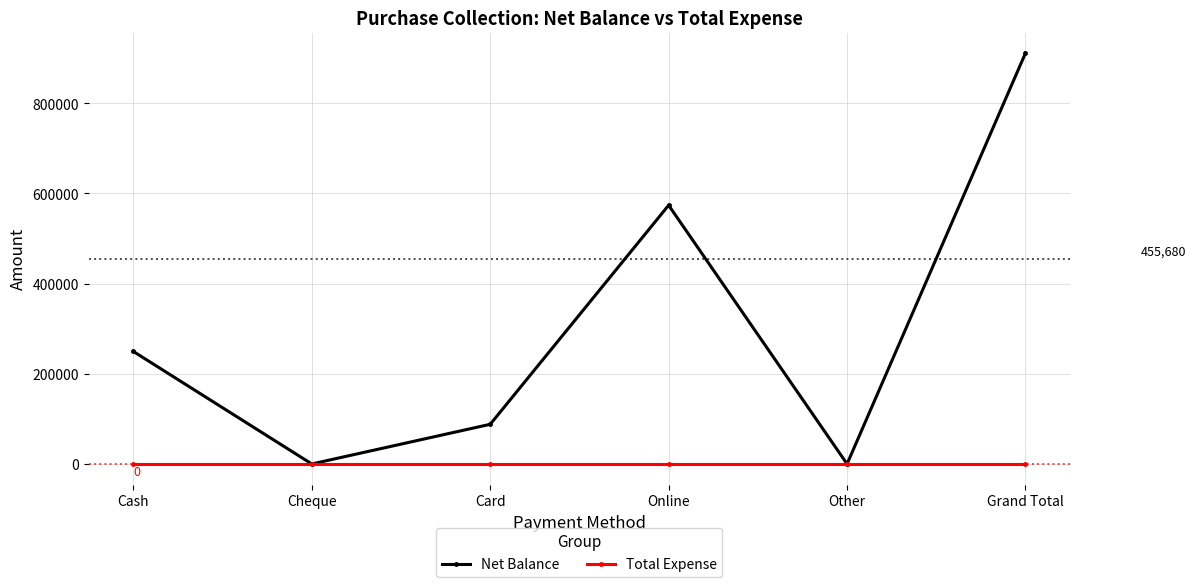

Which series has the widest spread of values?

Net Balance